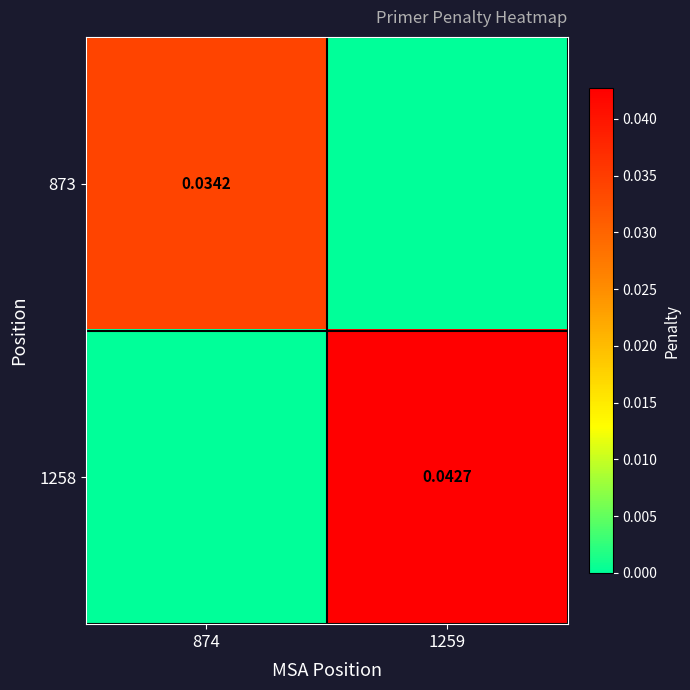

Between 874 and 1259, which is larger?

874